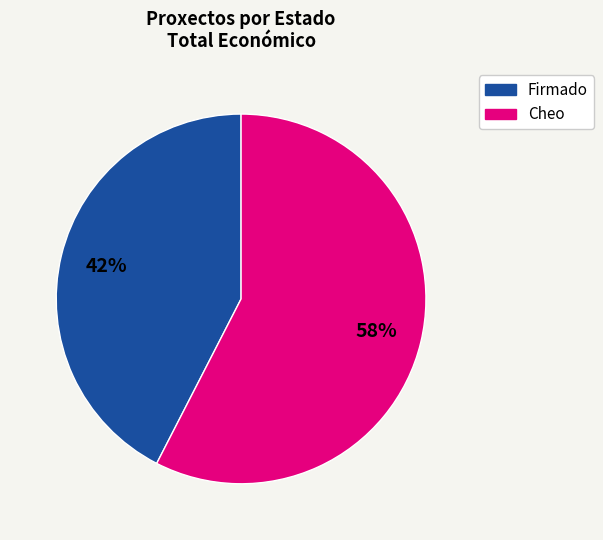

Does any single category account for the majority?

Yes